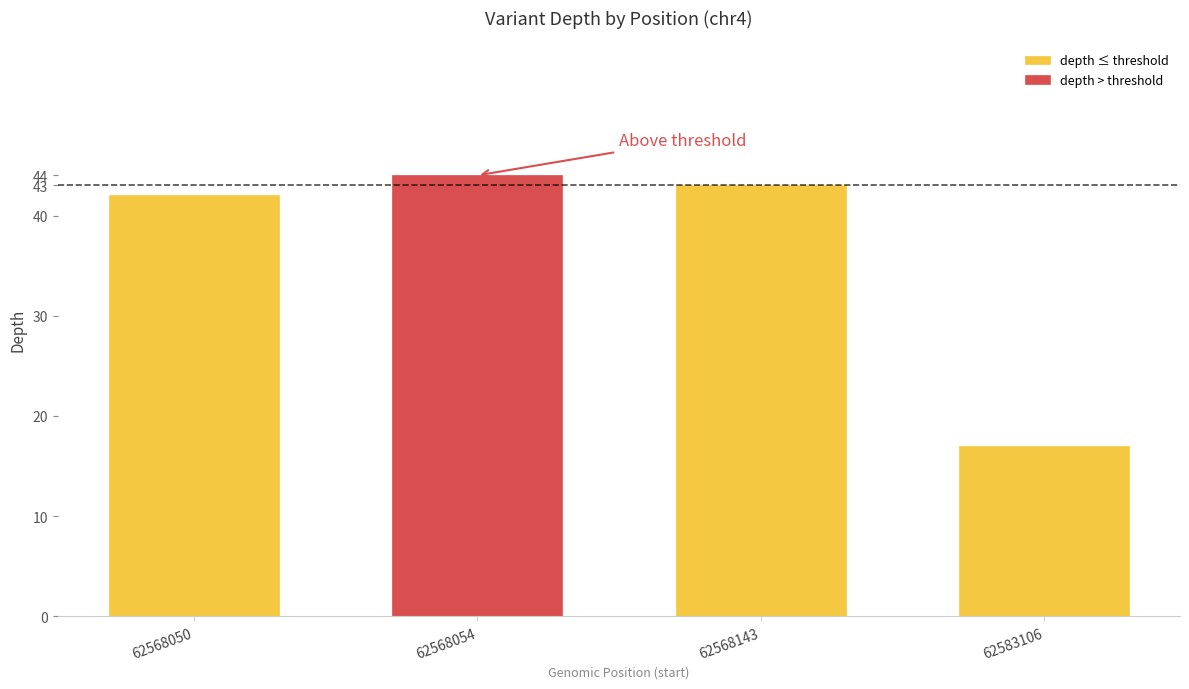

Between 62568050 and 62583106, which series saw the biggest shift?

depth ≤ threshold